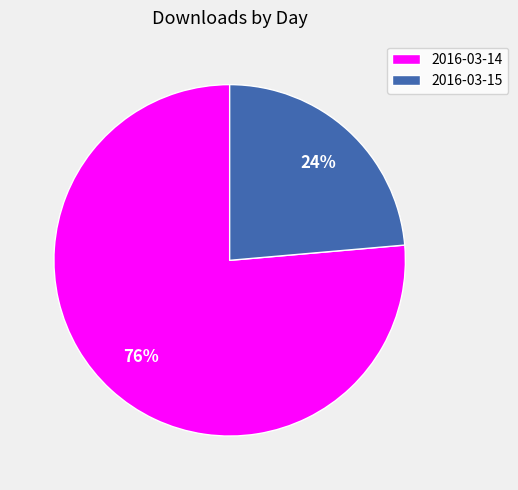

Between 2016-03-15 and 2016-03-14, which is larger?

2016-03-14